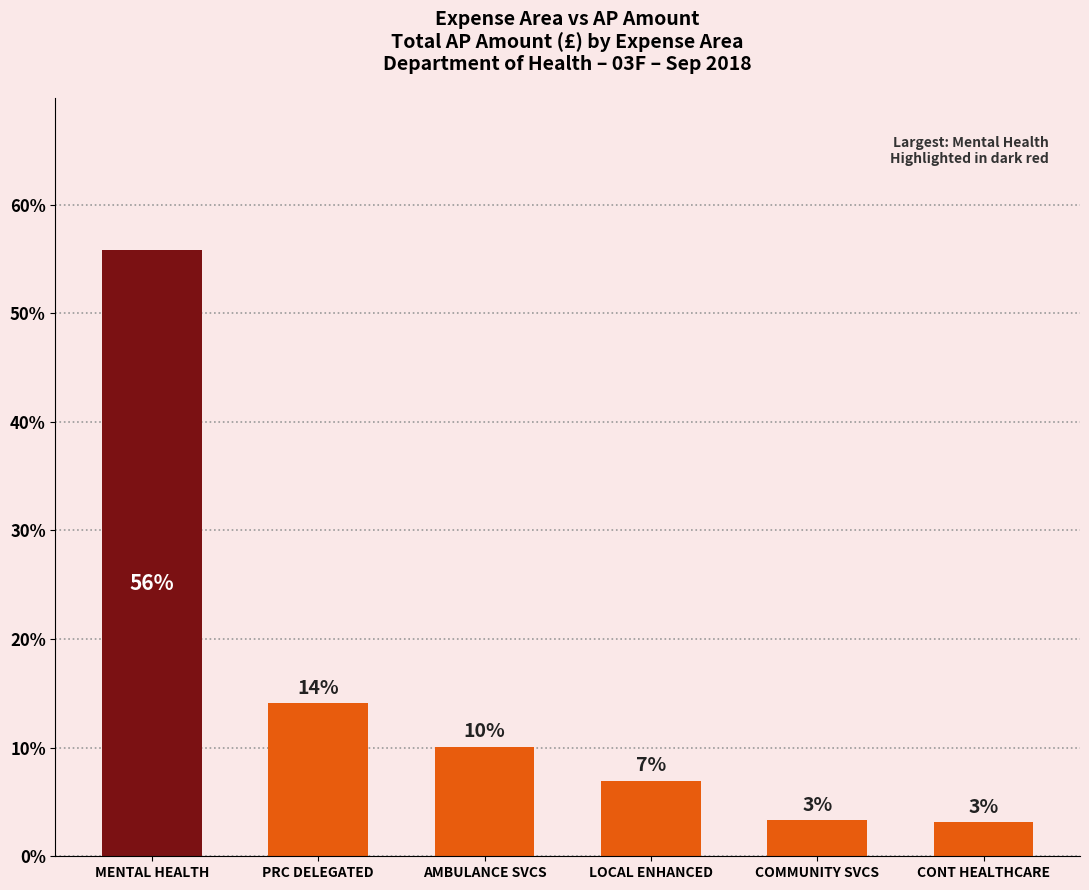

How many bars are there in total?

6